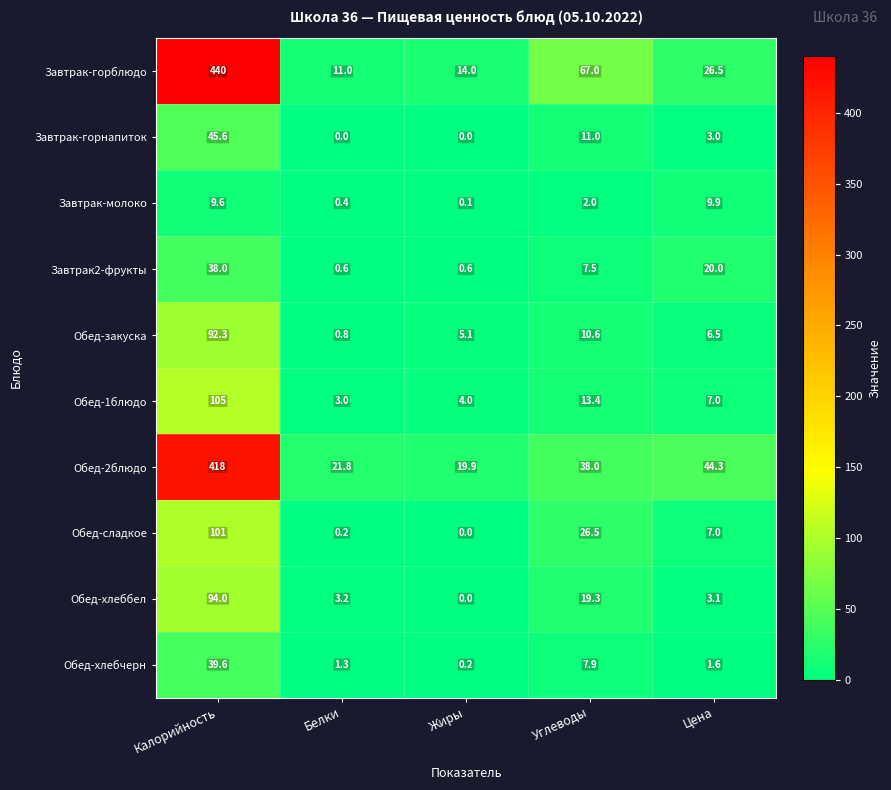

What is the sum of the Обед-2блюдо values at Цена and Белки?

66.1